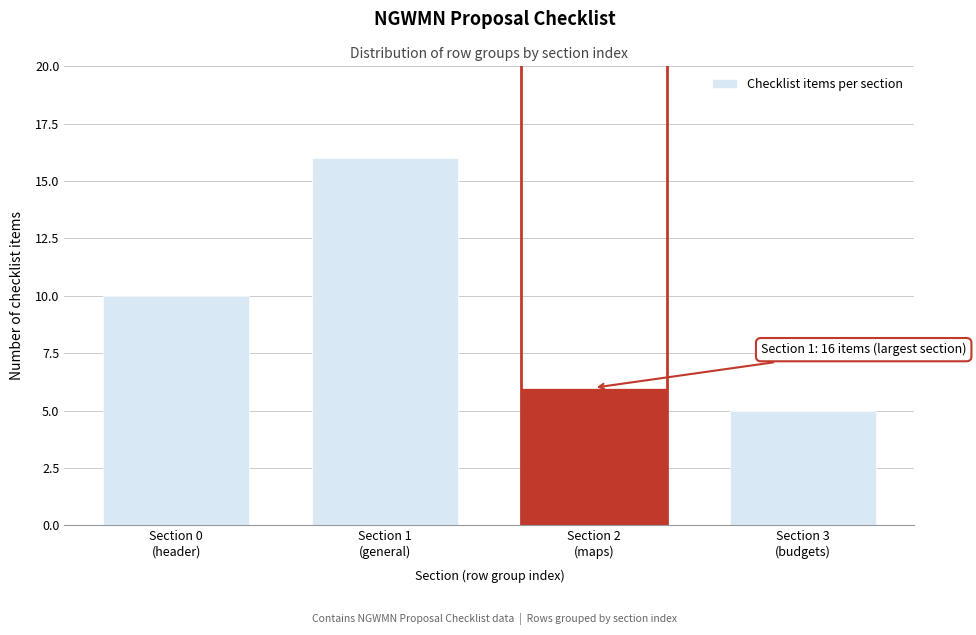

Reading left to right, extract all data points from this chart.

10	16	6	5